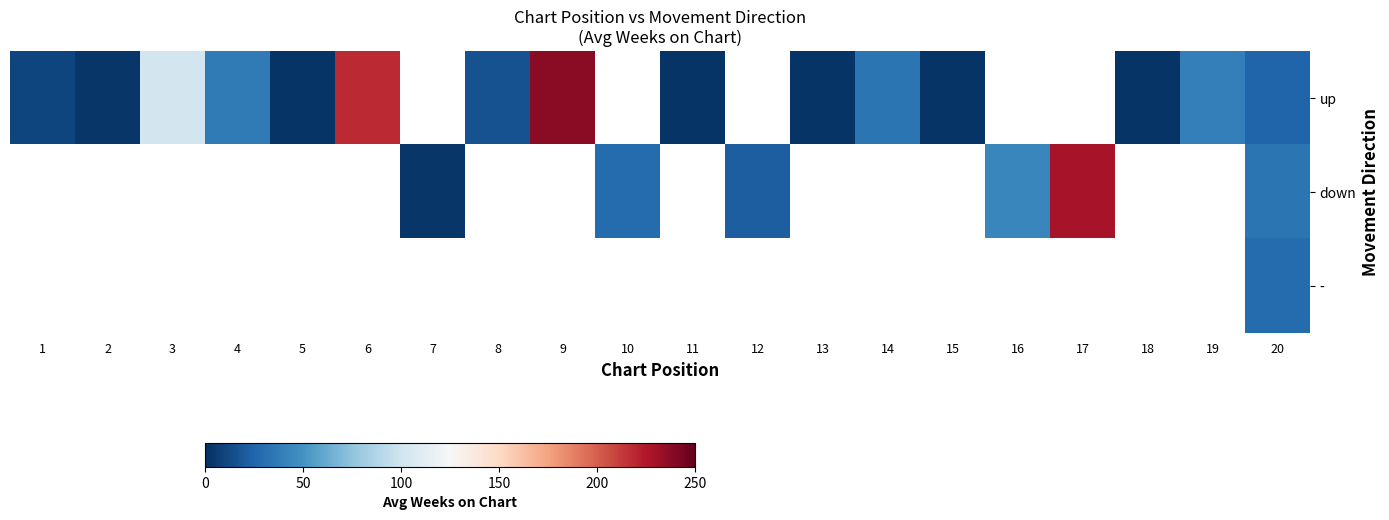

Which series has the widest spread of values?

up